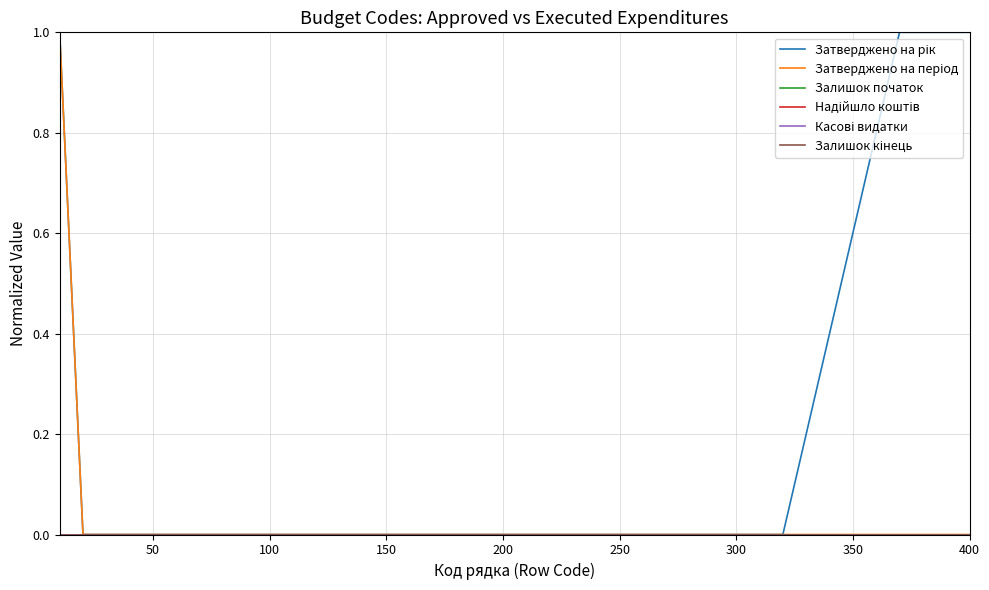

Does the chart have visible grid lines?

Yes